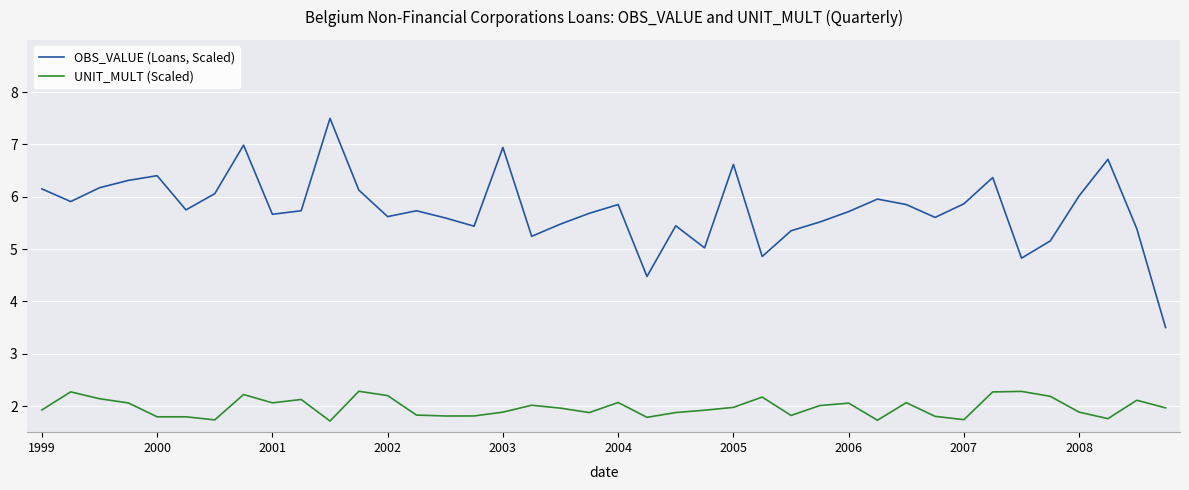

What is the difference between the maximum and minimum values in the OBS_VALUE (Loans, Scaled) series?

4.0